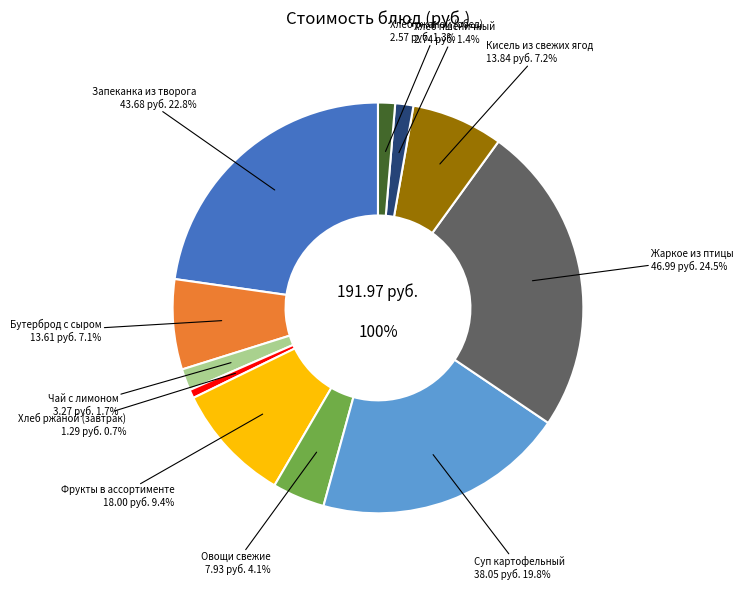

Is there any slice that represents more than half of the pie?

No